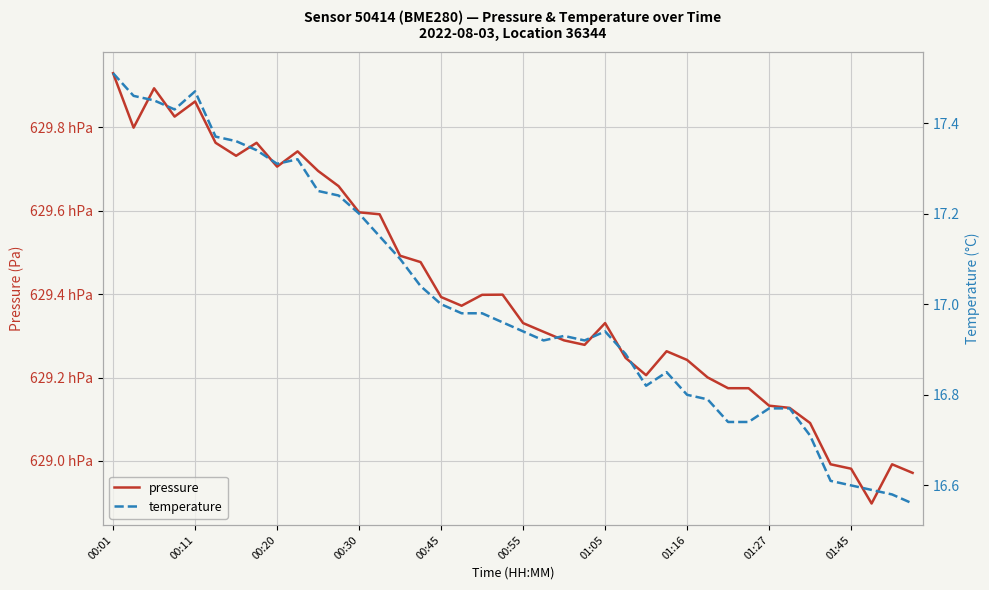

Between 11 and 20, which series saw the biggest shift?

pressure